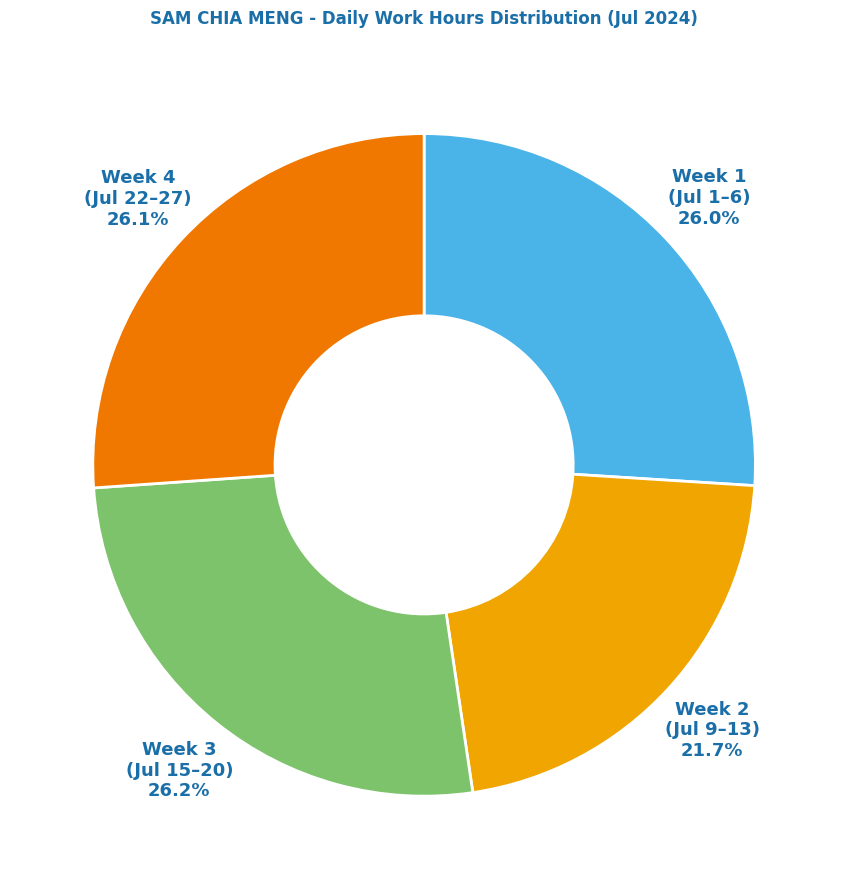

What is the ratio of the value at Week 4 (Jul 22–27) to the value at Week 2 (Jul 9–13)?

1.2